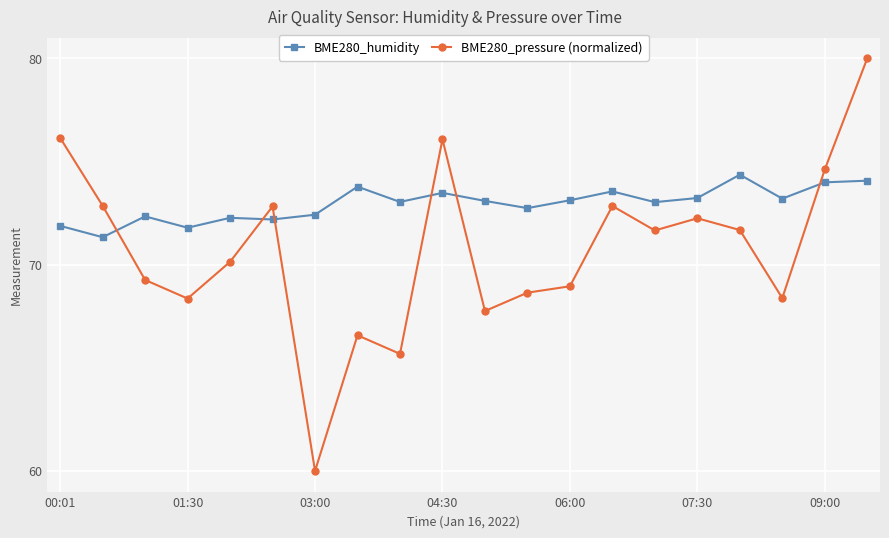

How many lines are shown in the chart?

2